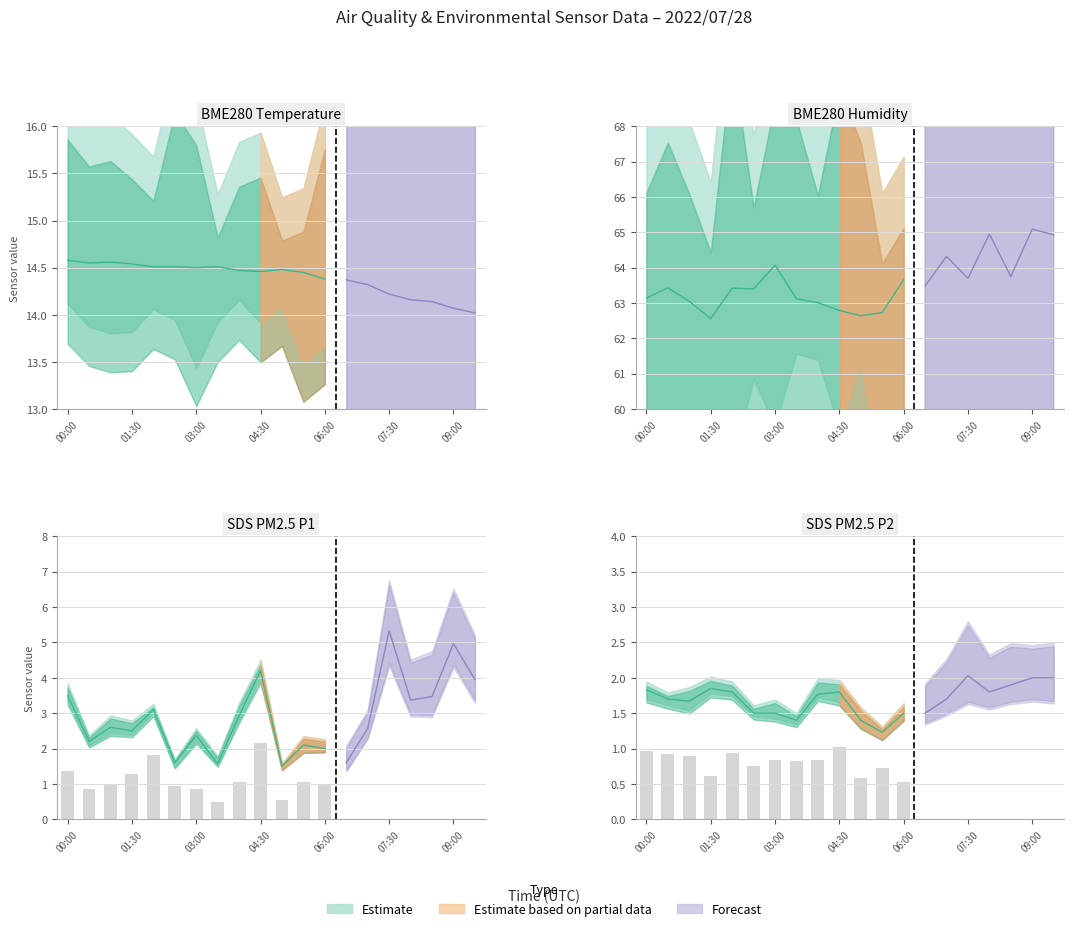

What is the difference between the BME280_humidity values at 01:00 and 09:00?

2.0